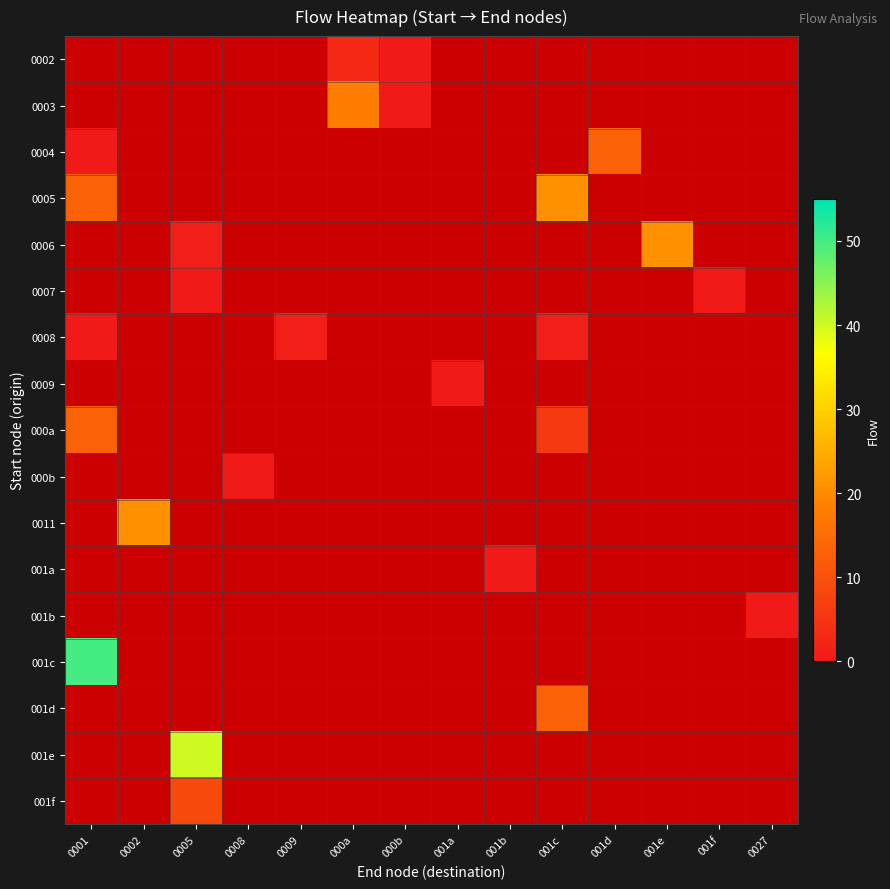

Which category has the highest value across all series?

0001